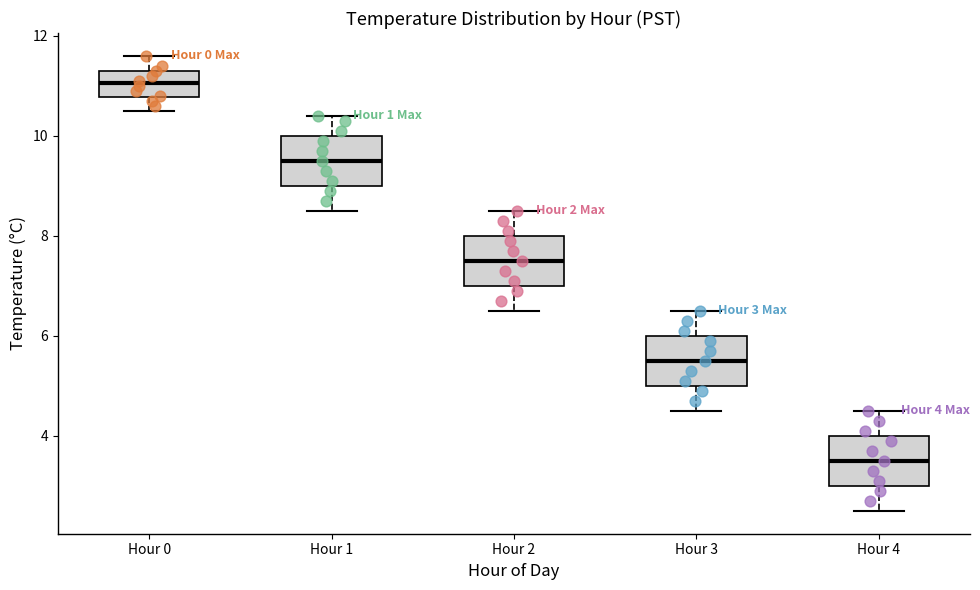

Which box has the highest median line?

Hour 0